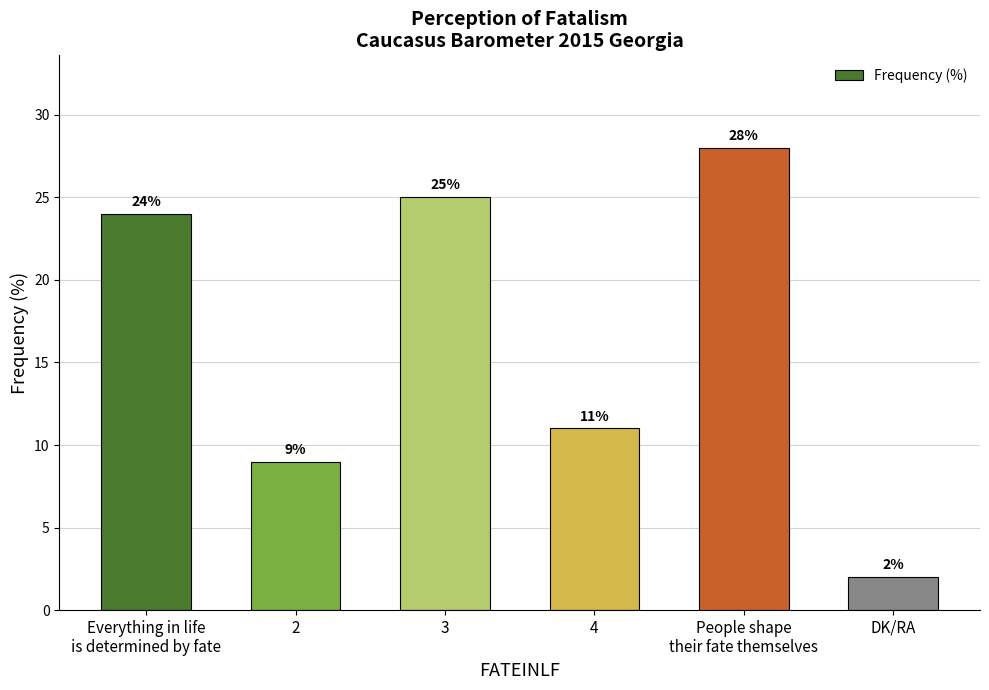

List the labels in order of value, smallest first.

DK/RA, 2, 4, Everything in life
is determined by fate, 3, People shape
their fate themselves